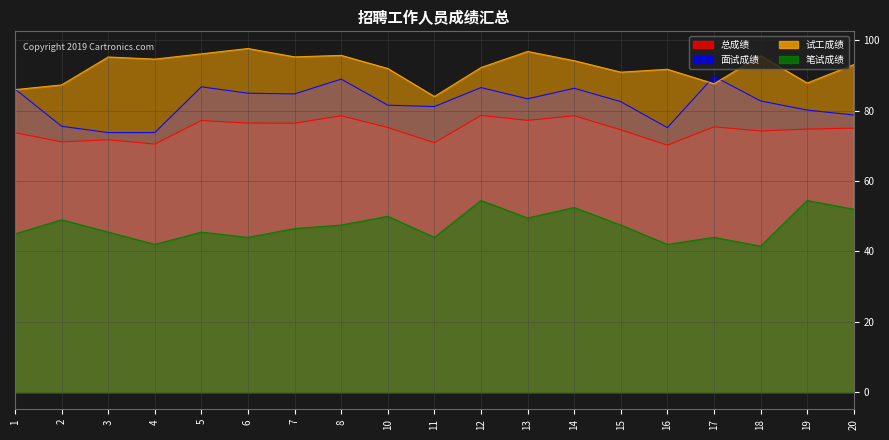

What is the difference between the maximum and minimum values in the 笔试成绩 series?

13.0